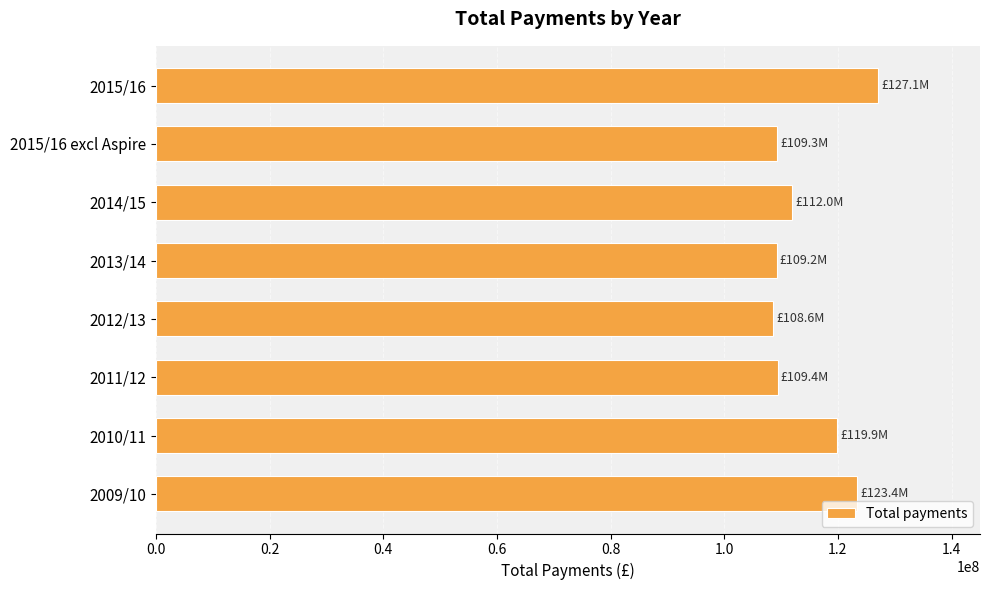

What is the smallest value displayed?

108600000